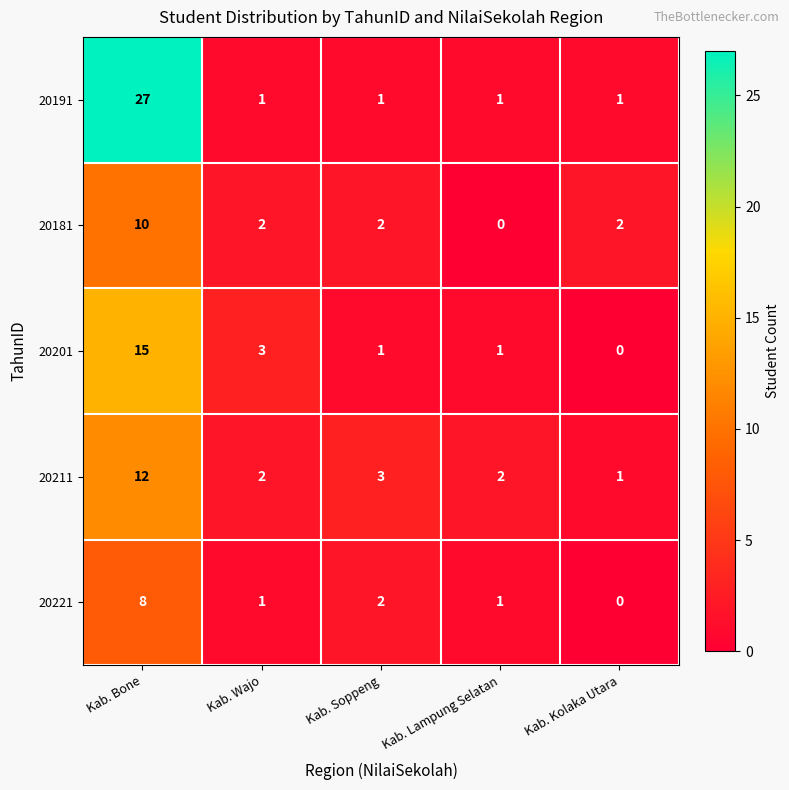

What is the total value across all series at Kab. Kolaka Utara?

4